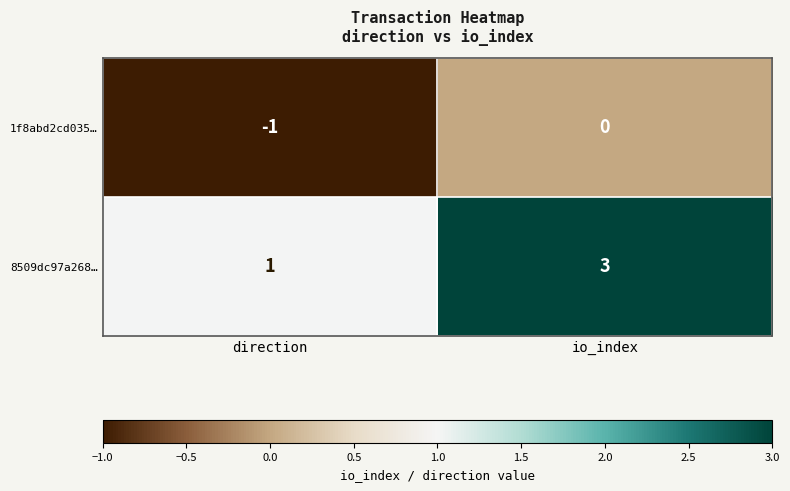

What is the sum of all 8509dc97a268… values?

4